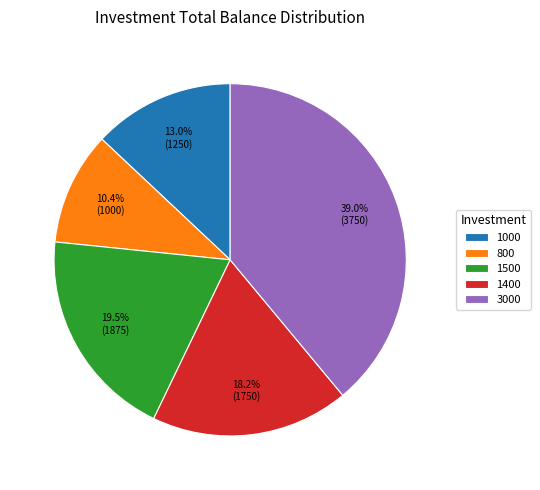

What is the total percentage of 1500 and 1000?

32.5%